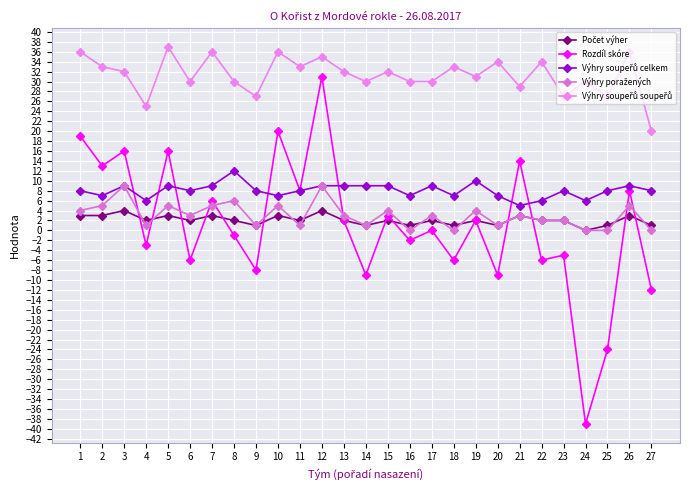

Between 19 and 27, which series saw the biggest shift?

Rozdíl skóre